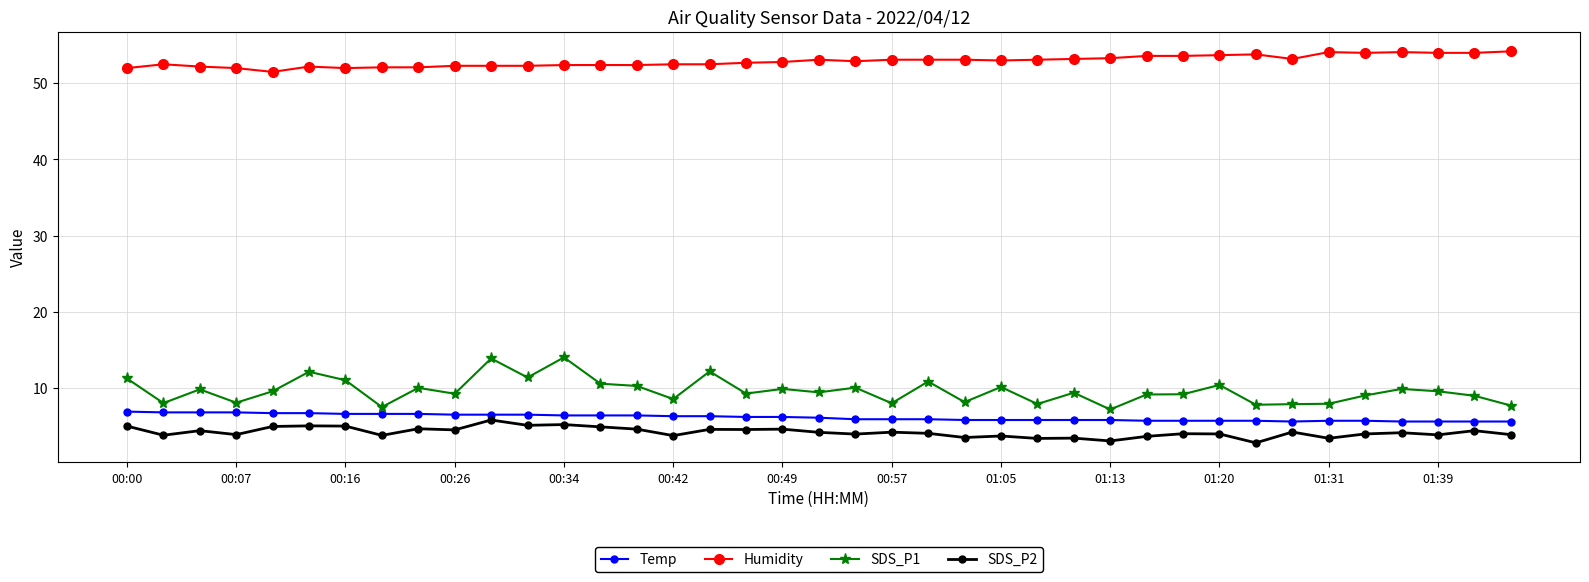

Which series has the largest total across all categories?

Humidity